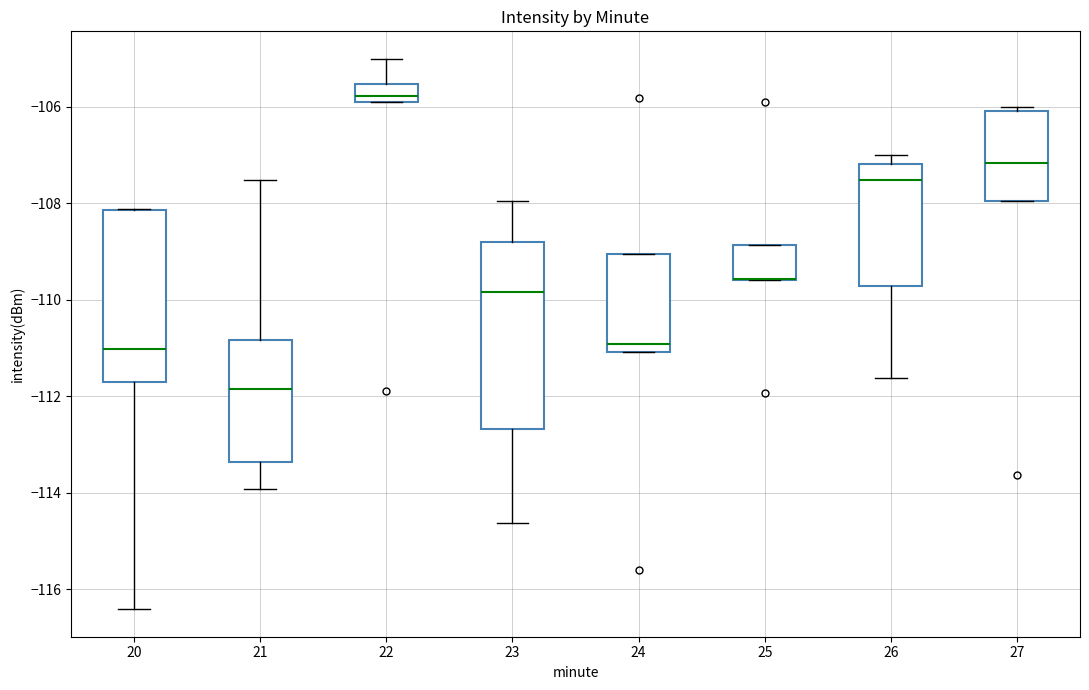

Where does the upper whisker of the box at x = 22 end on the y-axis? The values are not printed on the chart, so give them approximately, as read against the axis.

-105.0